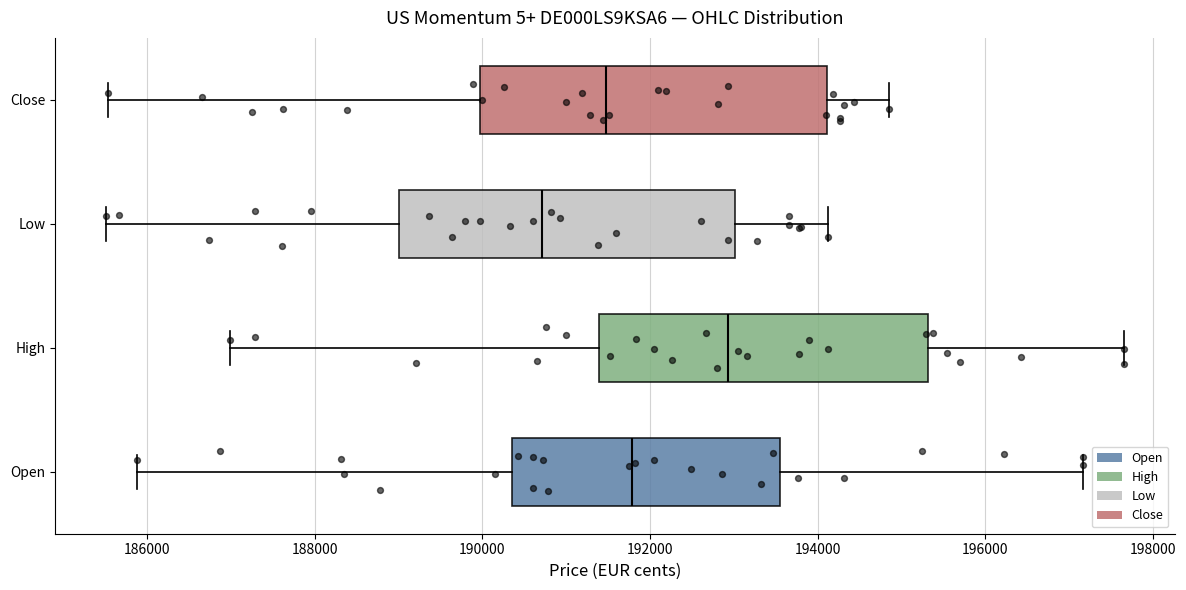

Reading bottom to top, transcribe this box plot: for each box, give where its median line is, the range the box spans, and where its two whiskers end, as read against the x-axis. The values are not printed on the chart, so give them approximately, as read against the axis.

Open: median 191800, box 190400 to 193600, whiskers 185800 to 197200
High: median 193000, box 191400 to 195400, whiskers 187000 to 197600
Low: median 190800, box 189000 to 193000, whiskers 185600 to 194200
Close: median 191400, box 190000 to 194200, whiskers 185600 to 194800